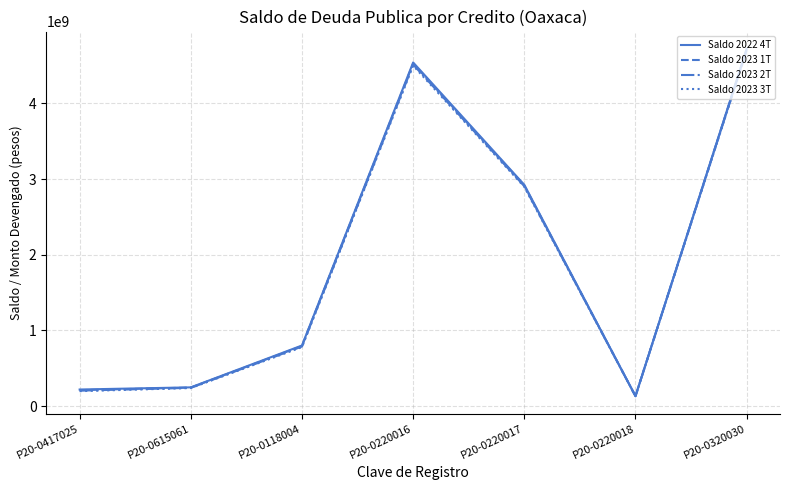

True or false: Saldo 2023 1T and Saldo 2023 2T cross at least once.

False